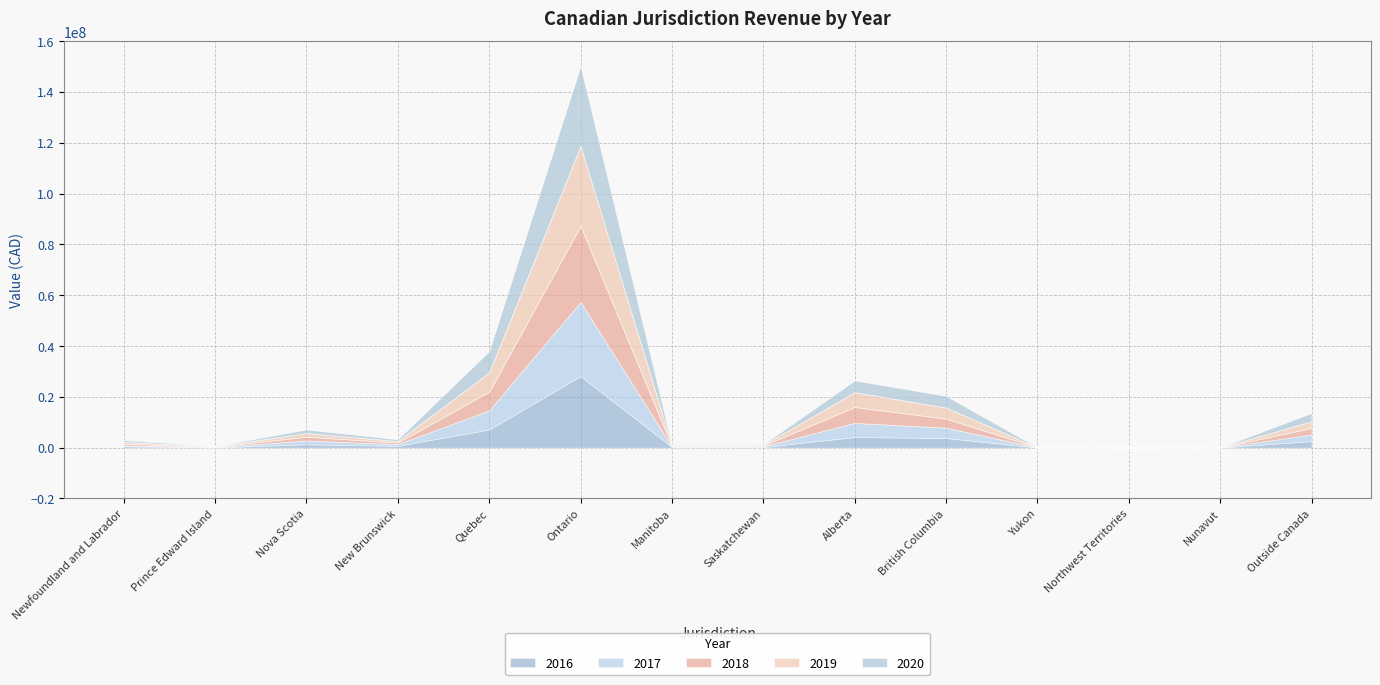

What is the approximate value of 2020 at Nunavut?

12226